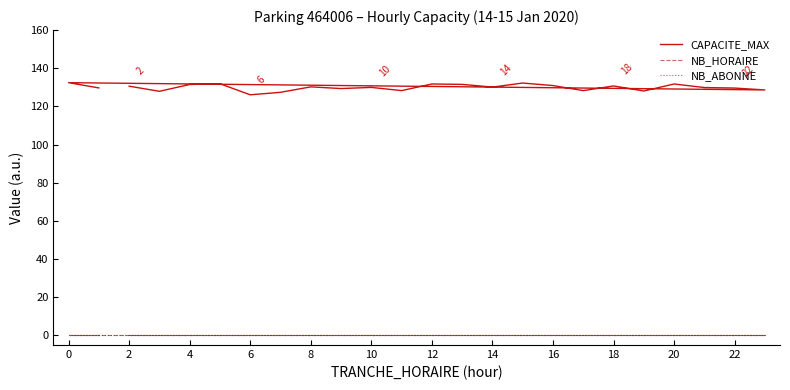

What is the minimum value for CAPACITE_MAX?

126.1